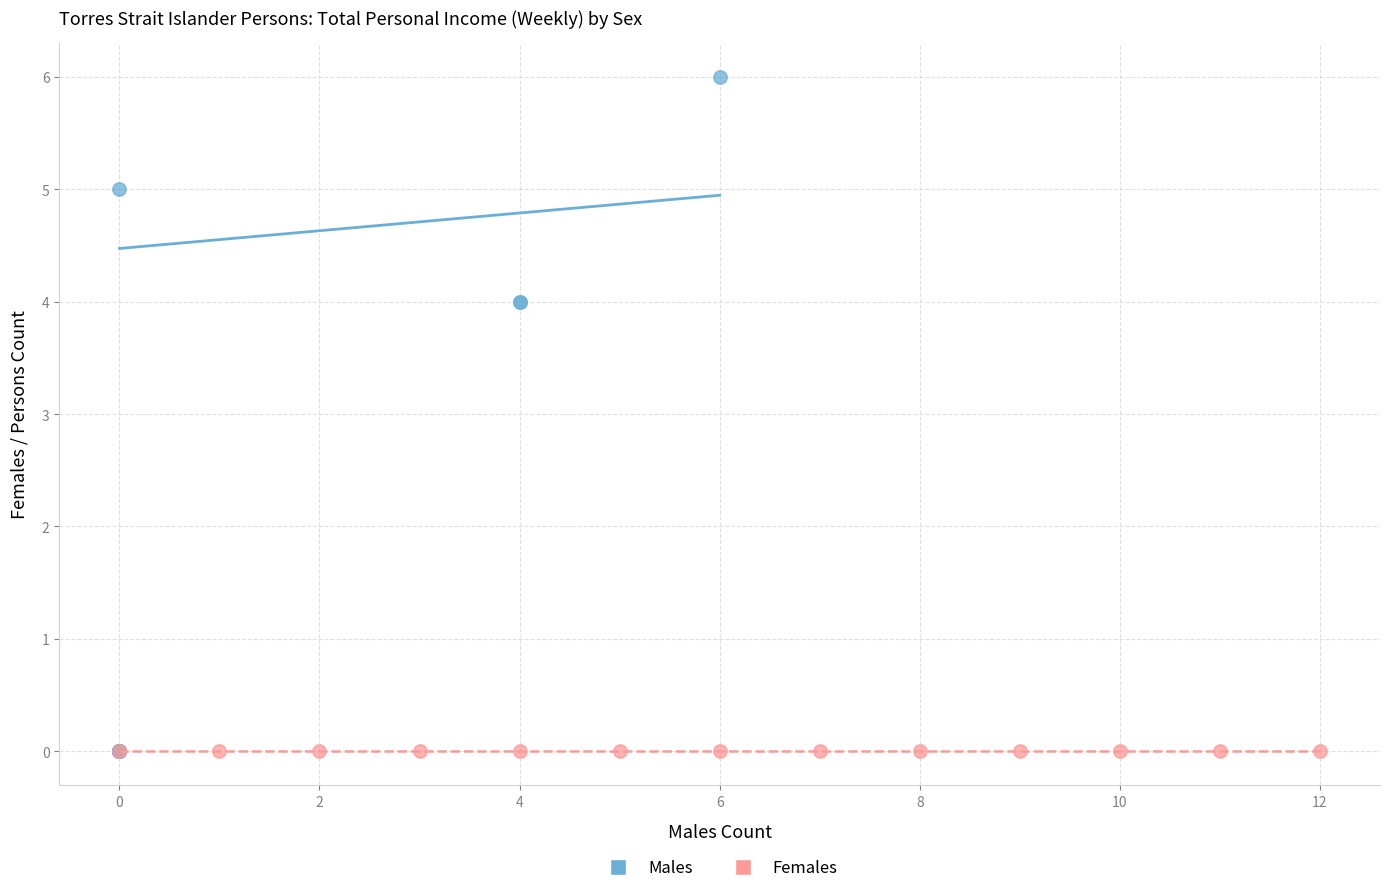

Which series reaches the maximum Y coordinate?

Males